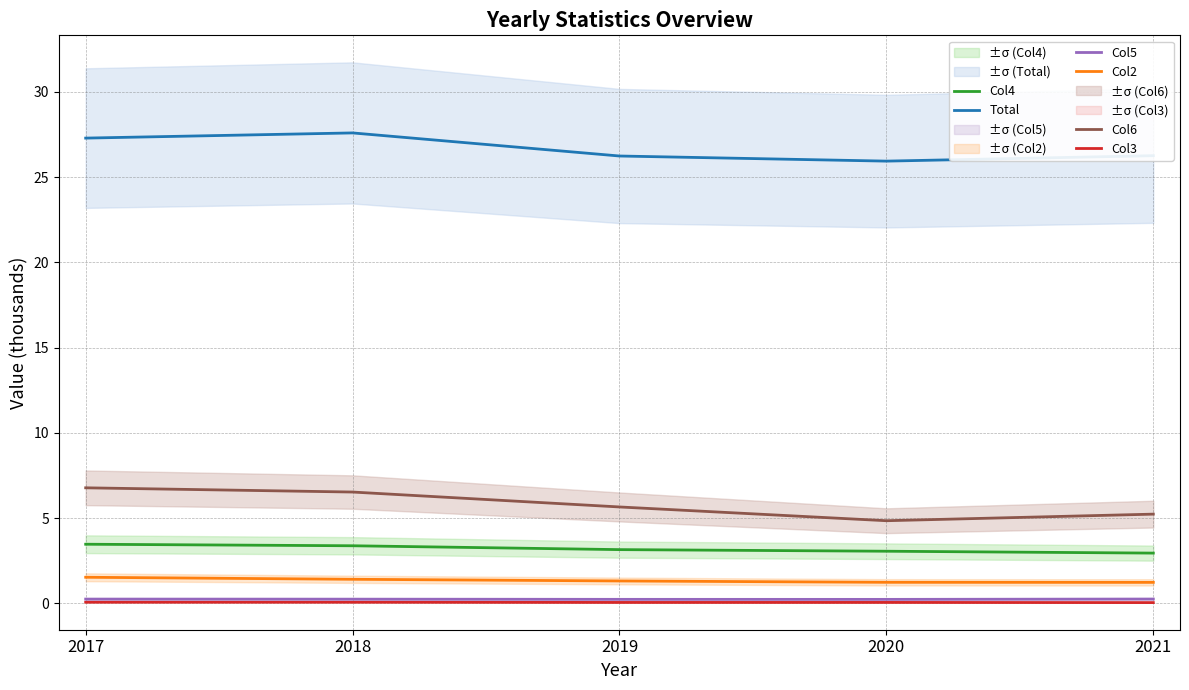

What is the sum of all Col5 values?

1.2